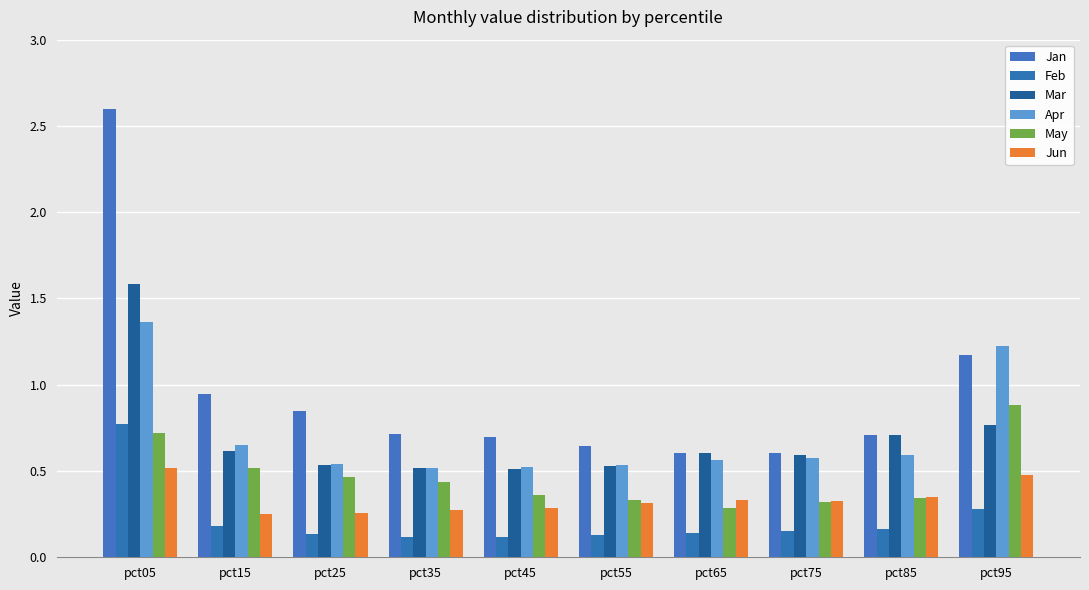

What are all the series names shown in the legend?

Jan, Feb, Mar, Apr, May, Jun